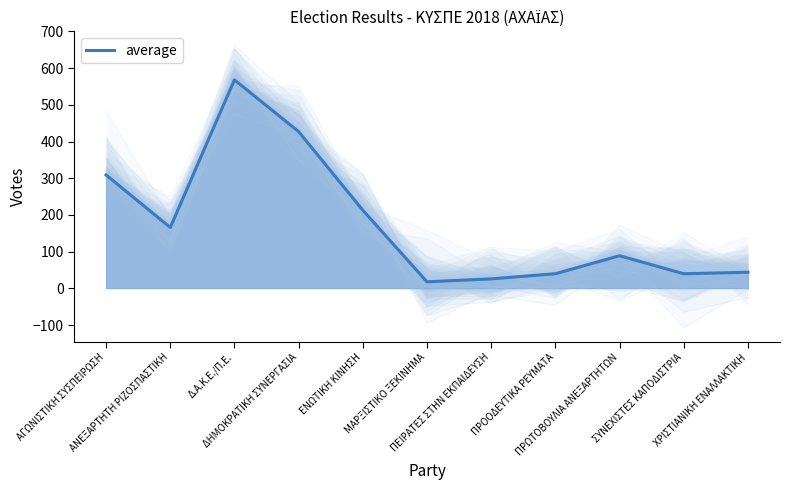

Which has a higher value, ΑΝΕΞΑΡΤΗΤΗ ΡΙΖΟΣΠΑΣΤΙΚΗ or ΕΝΩΤΙΚΗ ΚΙΝΗΣΗ?

ΕΝΩΤΙΚΗ ΚΙΝΗΣΗ